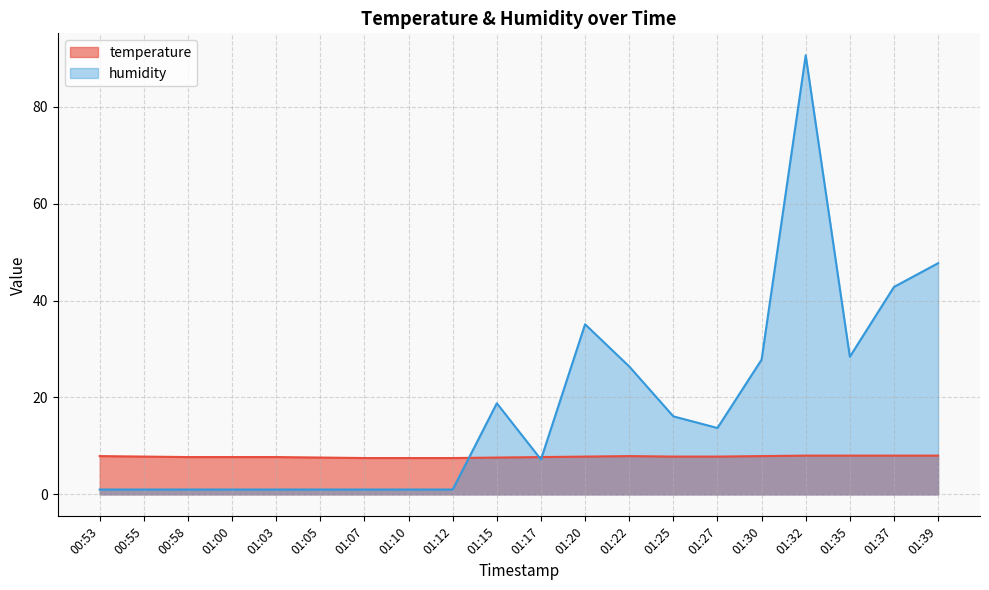

What is the difference between the maximum and minimum values in the temperature series?

0.5